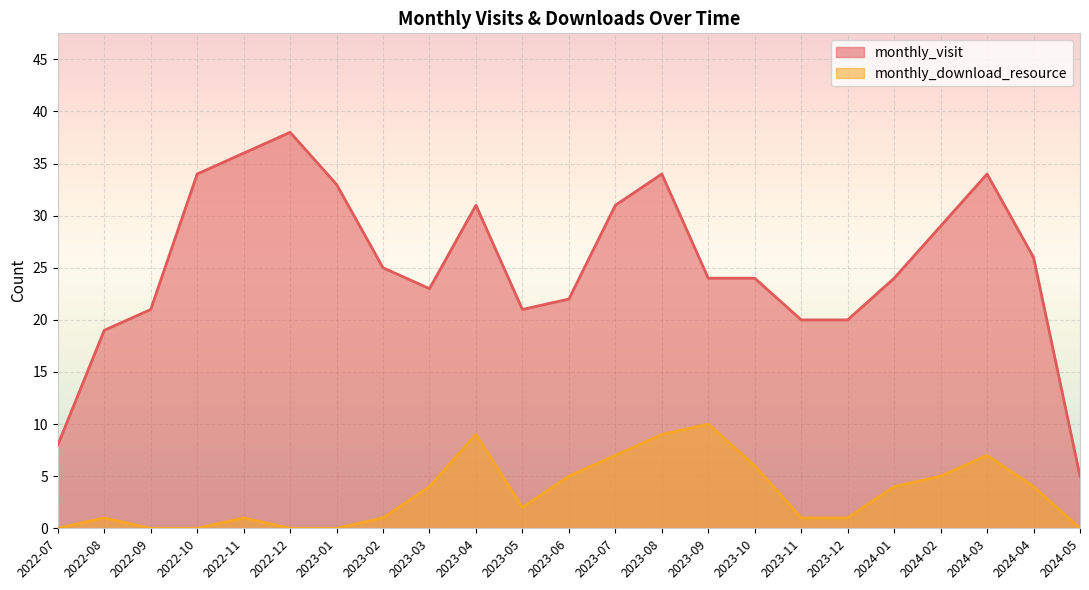

Rank the series by their average value, from highest to lowest.

monthly_visit, monthly_download_resource